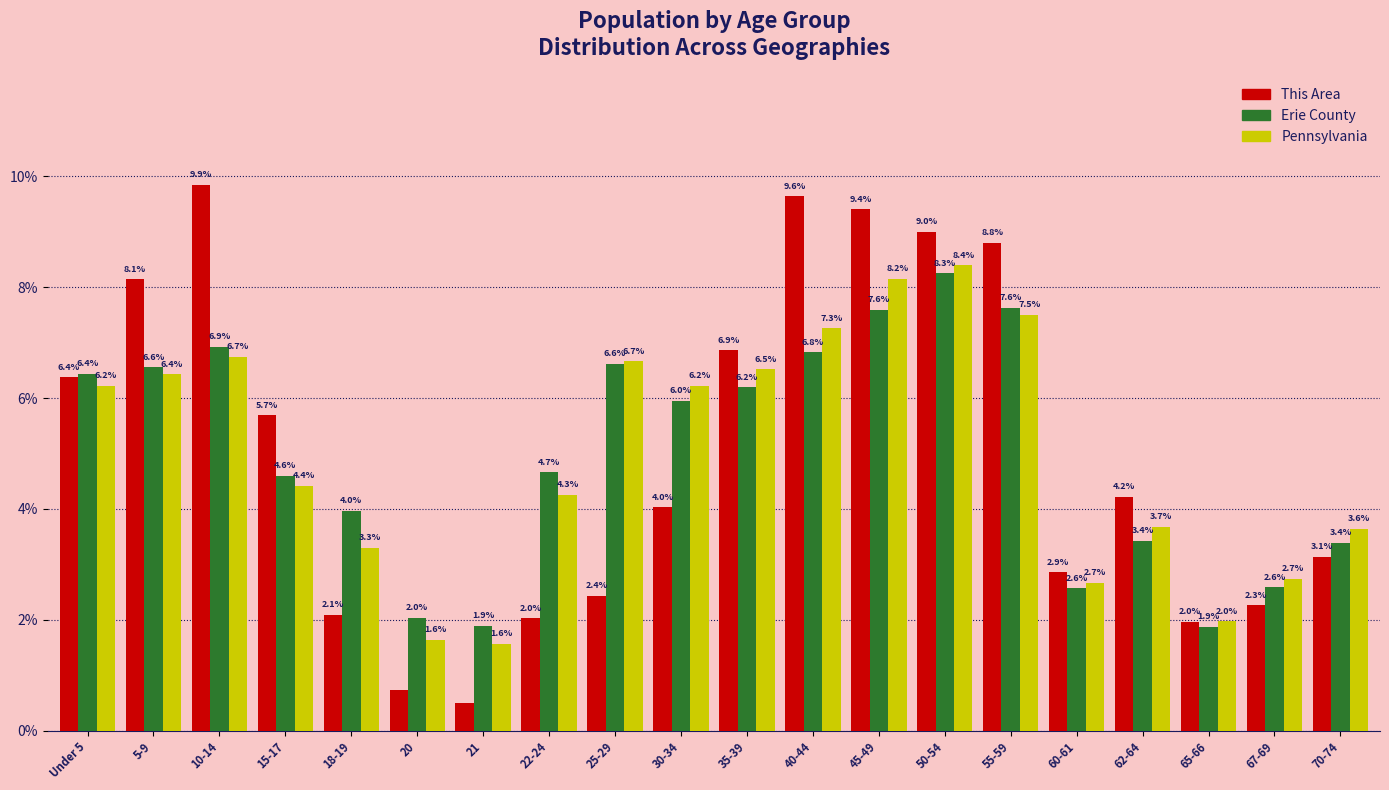

The value of Pennsylvania at 35-39 is 10.3. True or false?

False